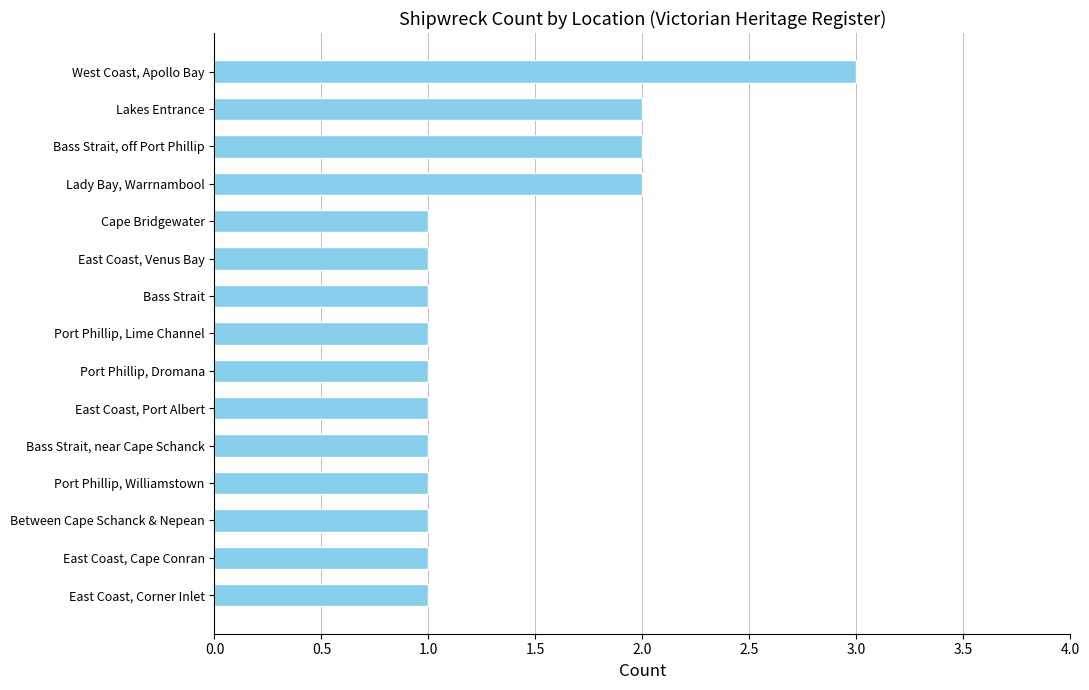

What is the greatest value displayed?

3